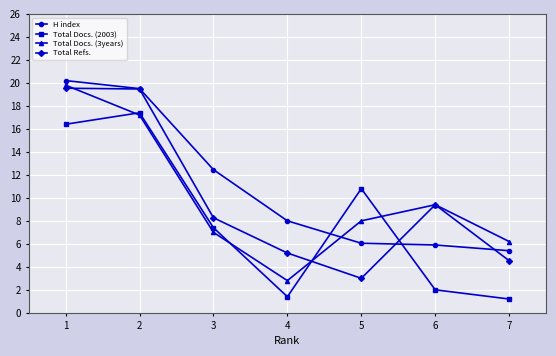

Is the value of Total Refs. at 3 greater than the value of H index at 5?

Yes